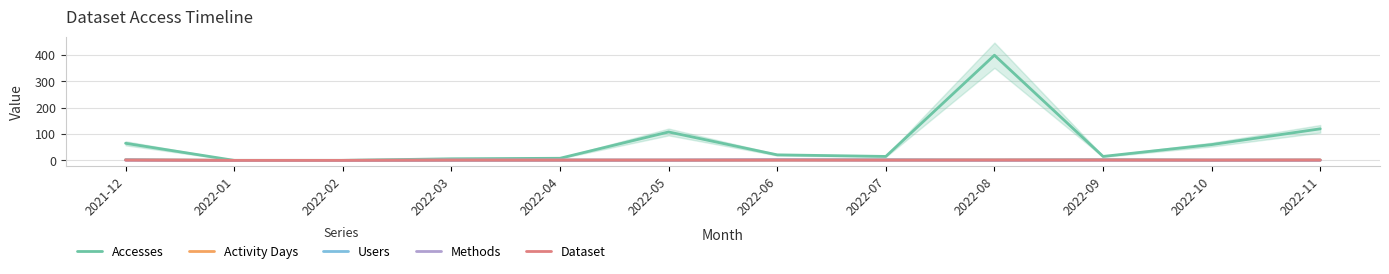

What is the difference between the second highest and second lowest values in the Users series?

2